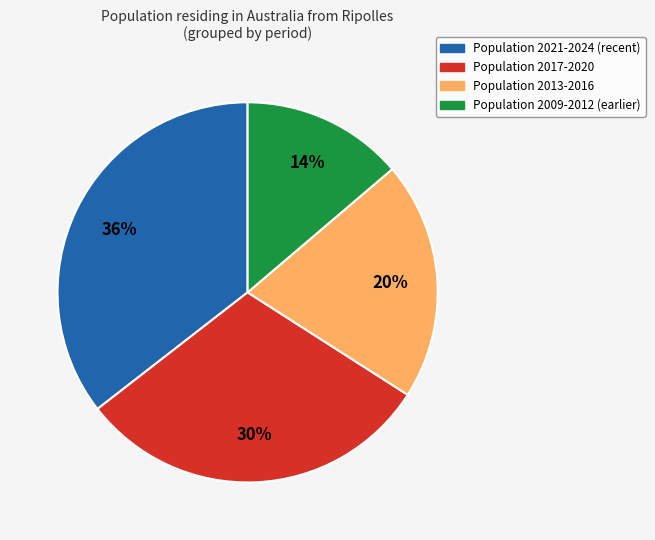

Between Population 2009-2012 (earlier) and Population 2021-2024 (recent), which is larger?

Population 2021-2024 (recent)